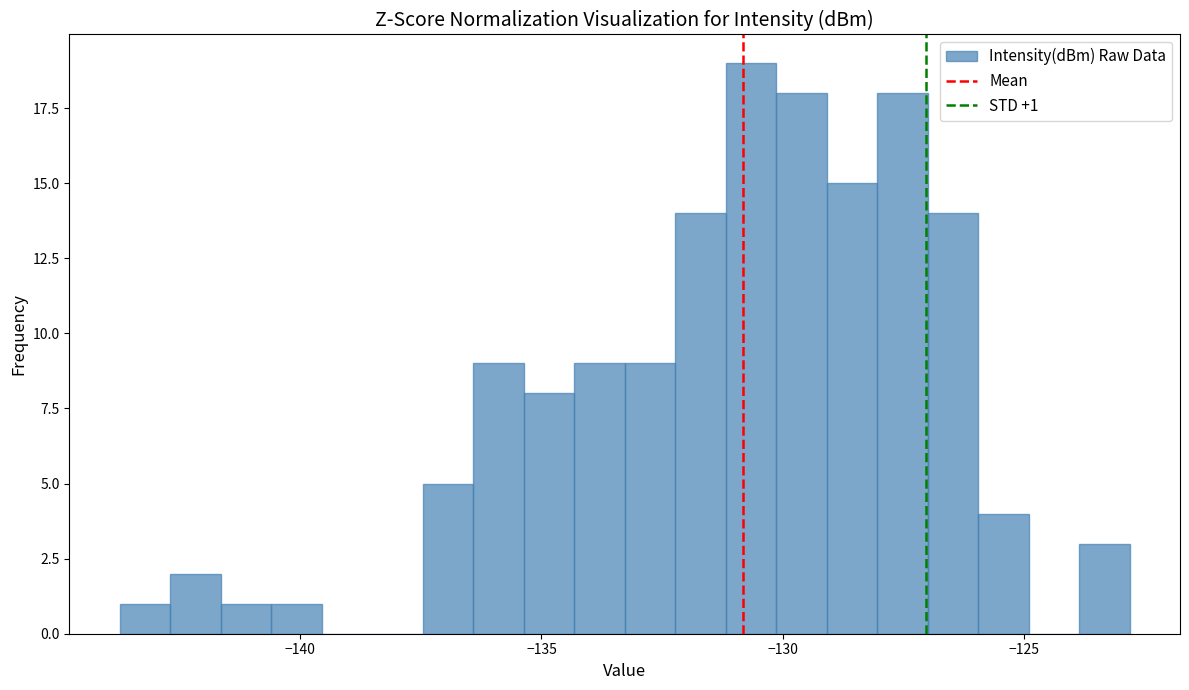

Around what value on the x-axis is the tallest bar? Give the approximate position of its centre, as read against the axis.

-130.5